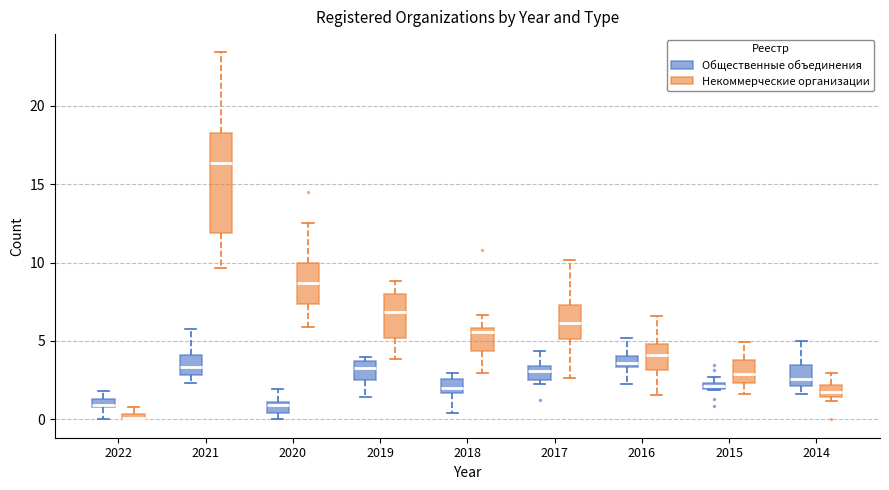

Which box has the lowest median line?

2022 (Некоммерческие организации)